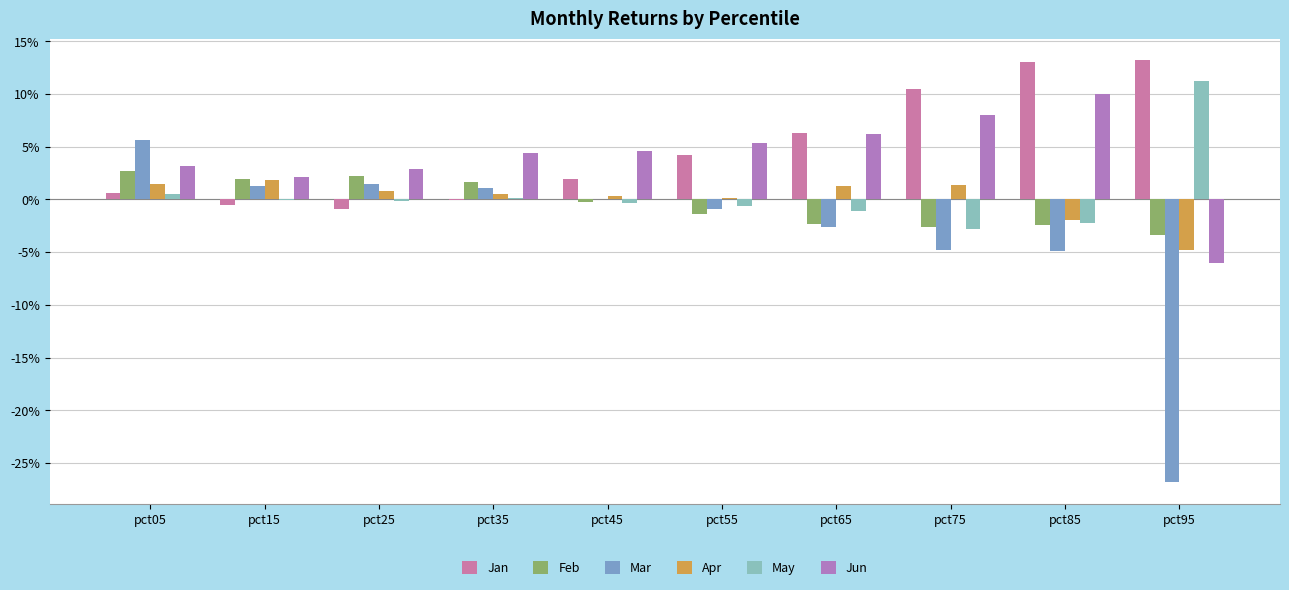

Which has a higher value, pct85 or pct25?

pct85